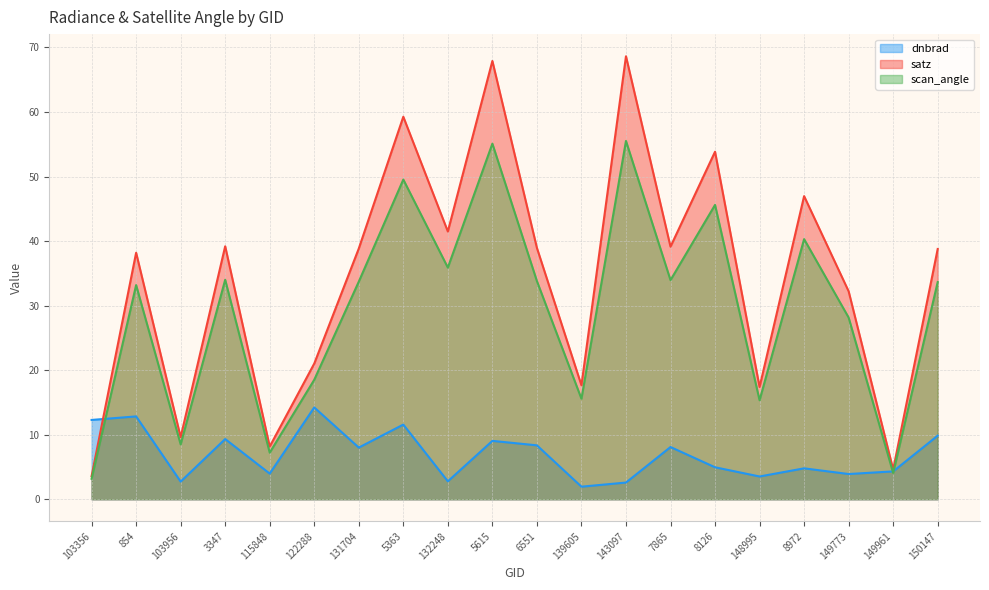

Rank the series by their average value, from highest to lowest.

satz, scan_angle, dnbrad